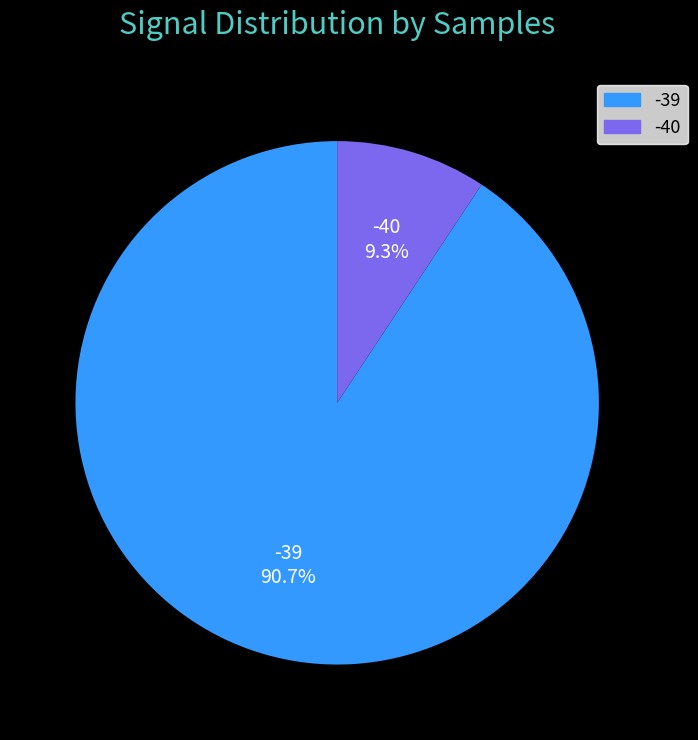

Rank the categories by value from lowest to highest.

-40, -39